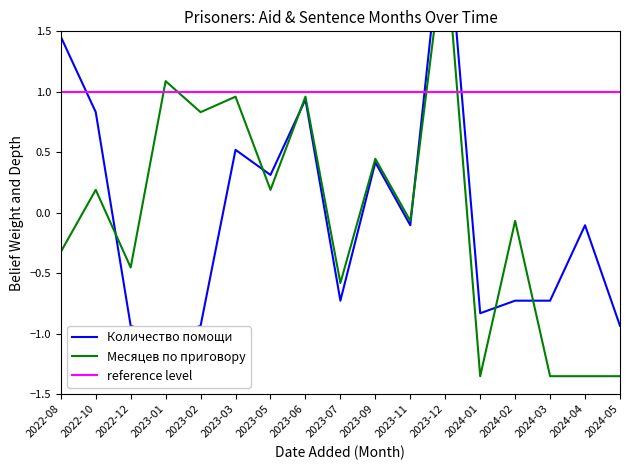

What is the label of the 6th point from the left?

2023-03